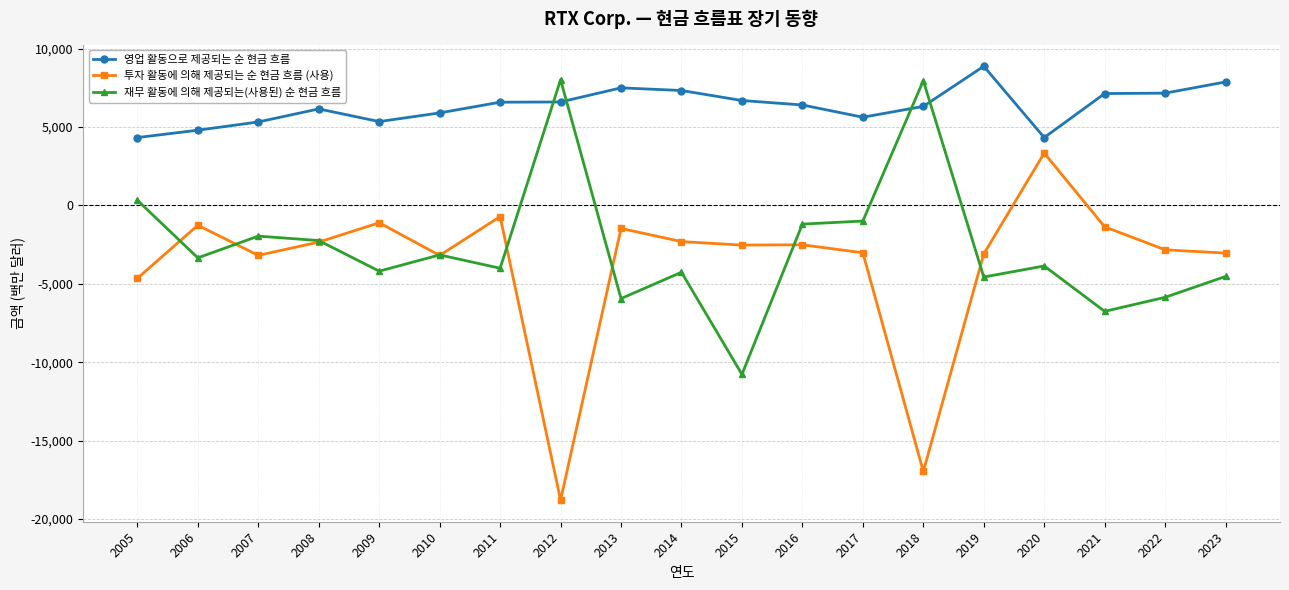

At 2013, list the series in order from smallest to largest.

재무 활동에 의해 제공되는(사용된) 순 현금 흐름, 투자 활동에 의해 제공되는 순 현금 흐름 (사용), 영업 활동으로 제공되는 순 현금 흐름